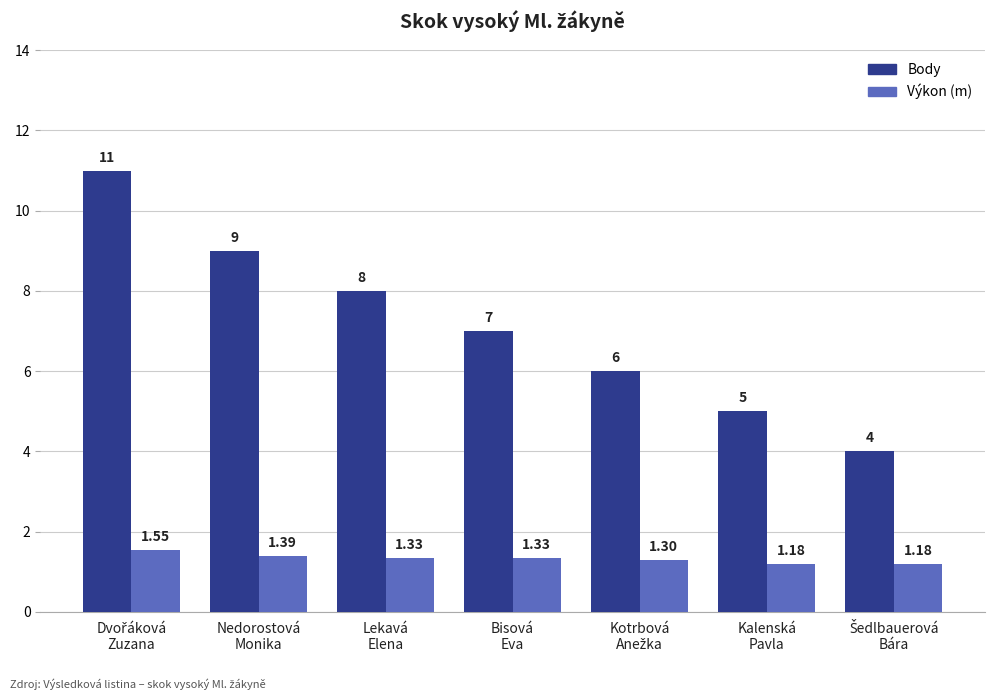

Is it true that Body equals 4.6 at Nedorostová
Monika?

False